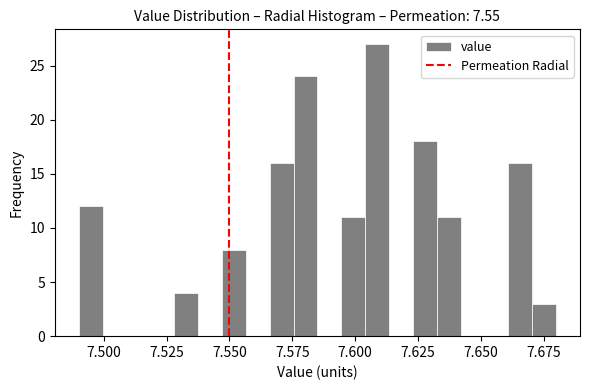

Around what value on the x-axis is the tallest bar? Give the approximate position of its centre, as read against the axis.

7.610